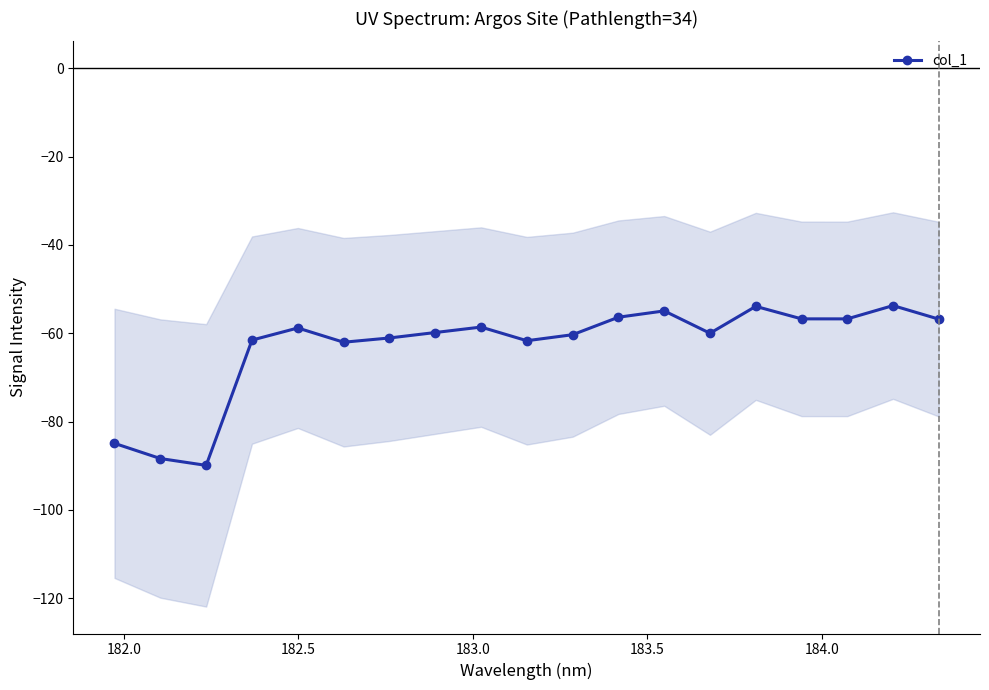

Reading left to right, transcribe all the data shown in this chart.

-84.9	-88.4	-89.9	-61.6	-58.8	-62.0	-61.1	-59.8	-58.6	-61.7	-60.3	-56.4	-54.9	-60.0	-53.9	-56.7	-56.7	-53.7	-56.8